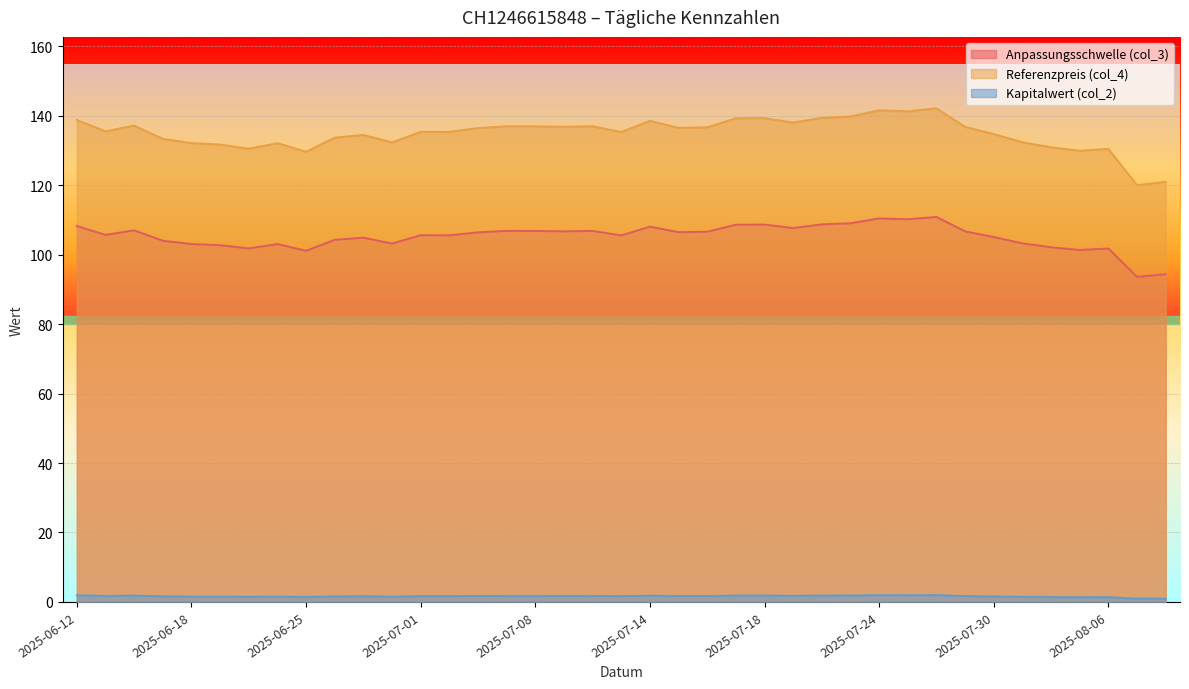

What is the label of the 31st point from the left?

2025-07-28